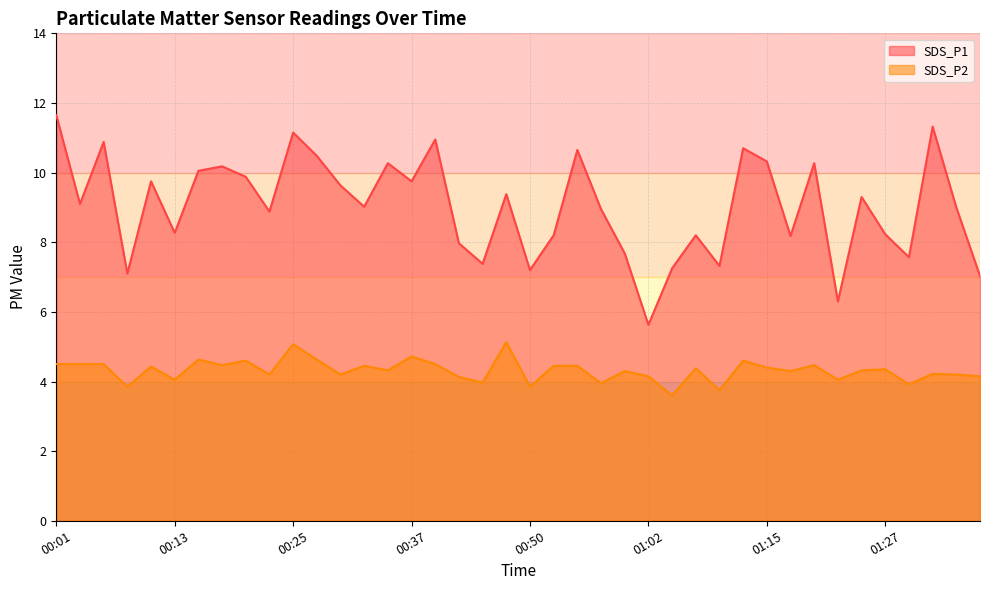

At which label does SDS_P1 first exceed 9?

00:01